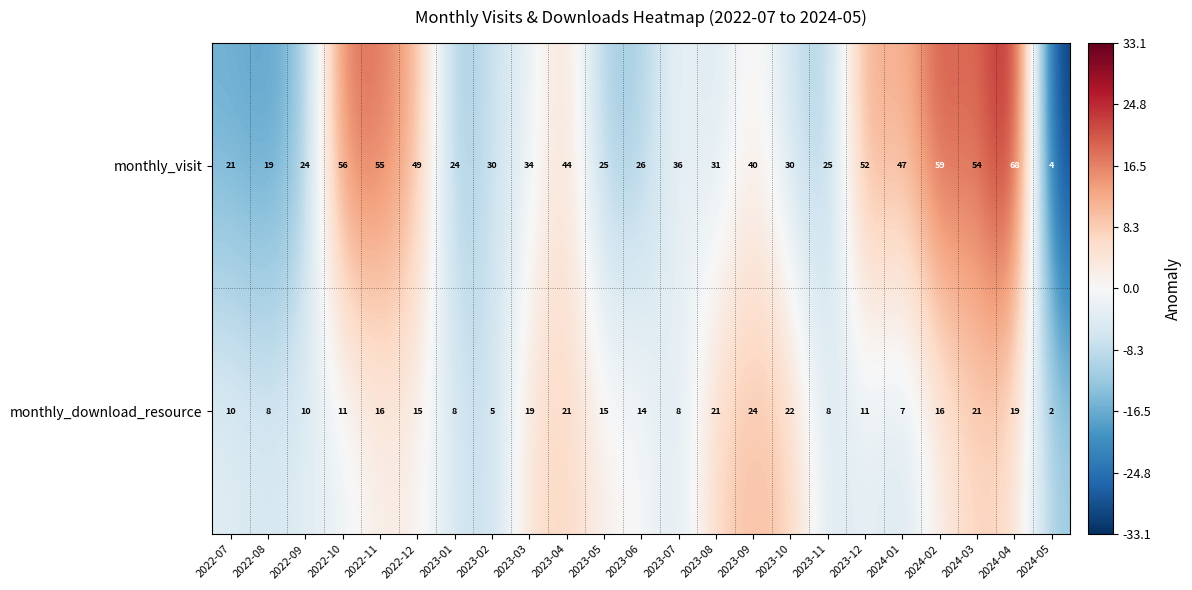

What is the spread (max minus min) of values at 2023-01?

16